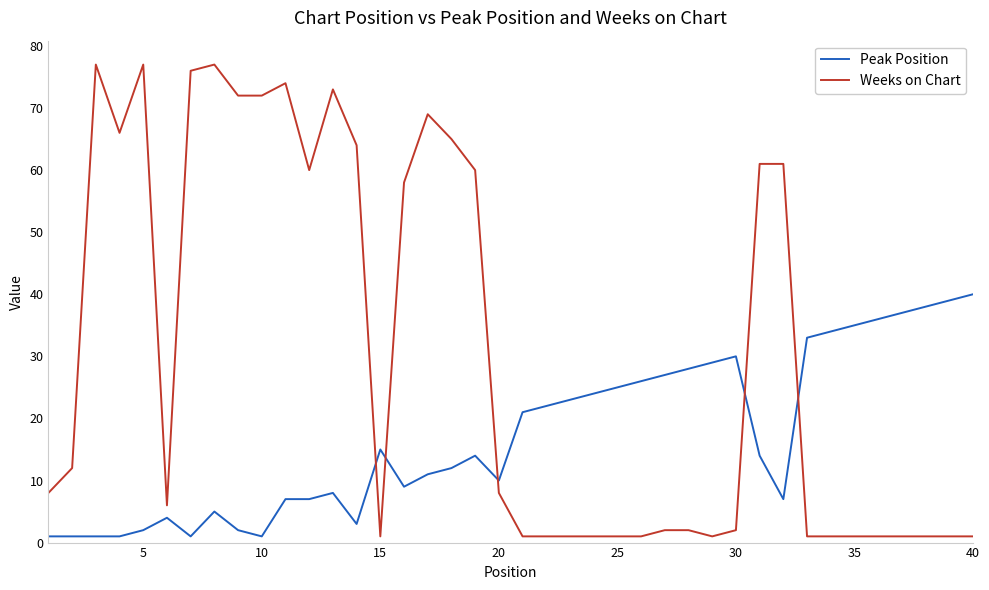

What is the difference between the maximum and second lowest values in the Weeks on Chart series?

76